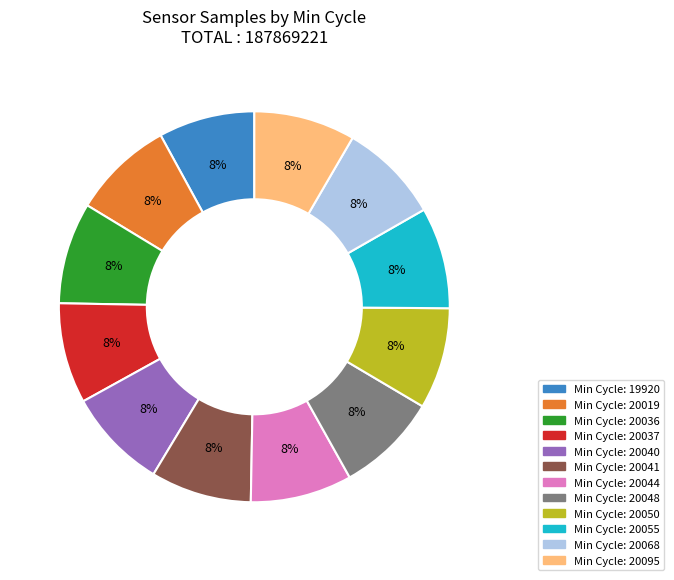

Is there any slice that represents more than half of the pie?

No